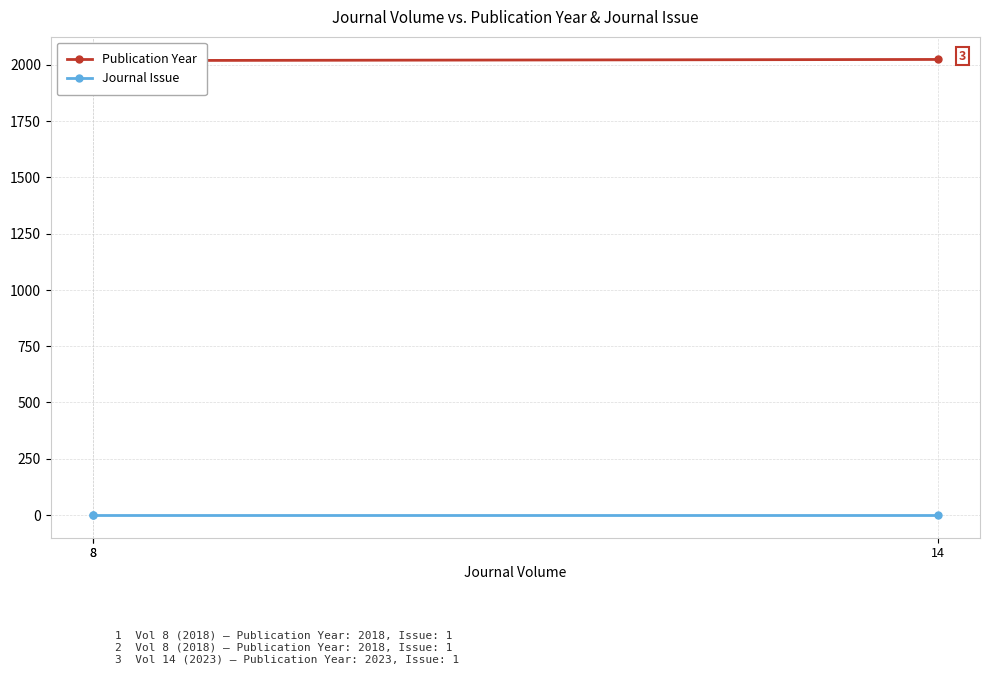

At 8, list the series in order from largest to smallest.

Publication Year, Journal Issue